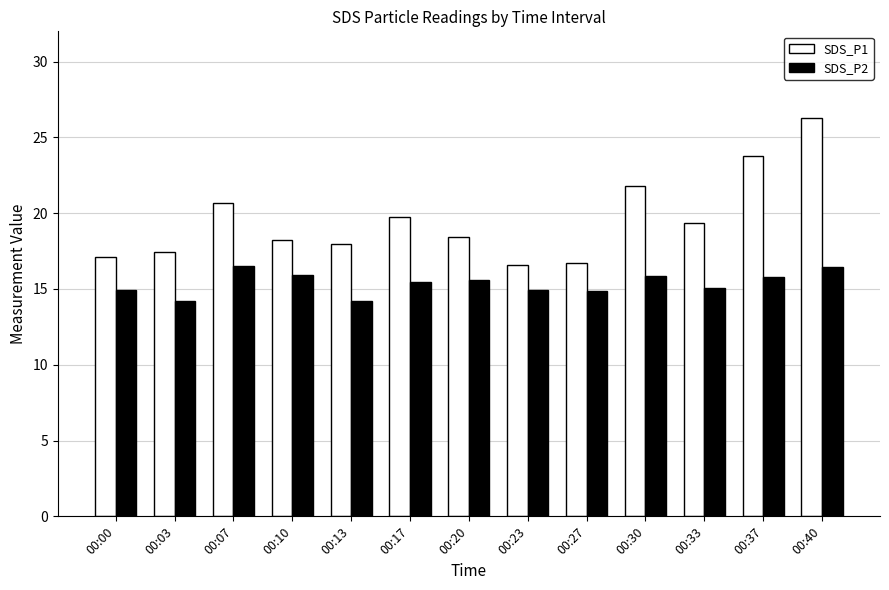

Read the SDS_P1 value at 00:40.

26.3